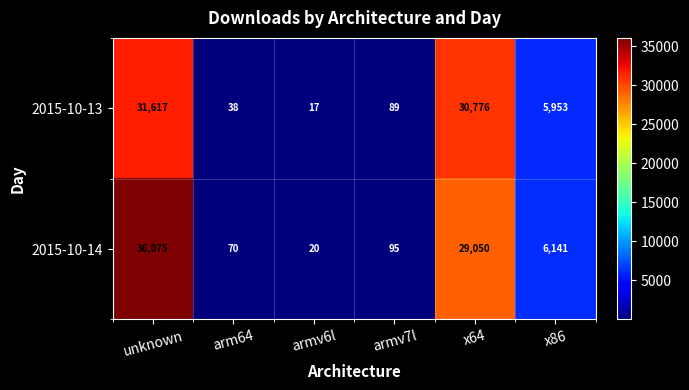

What is the difference between the highest and lowest values at x86?

188